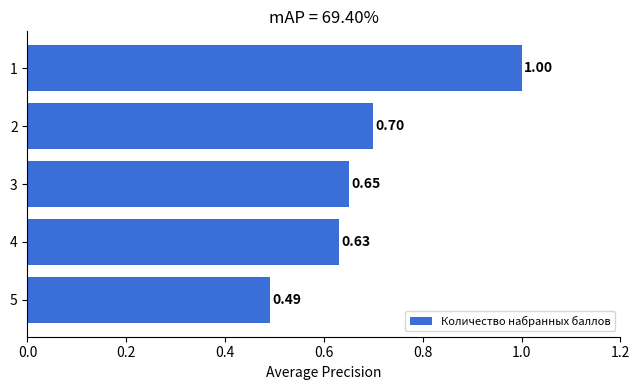

Rank the categories by value from lowest to highest.

5, 4, 3, 2, 1